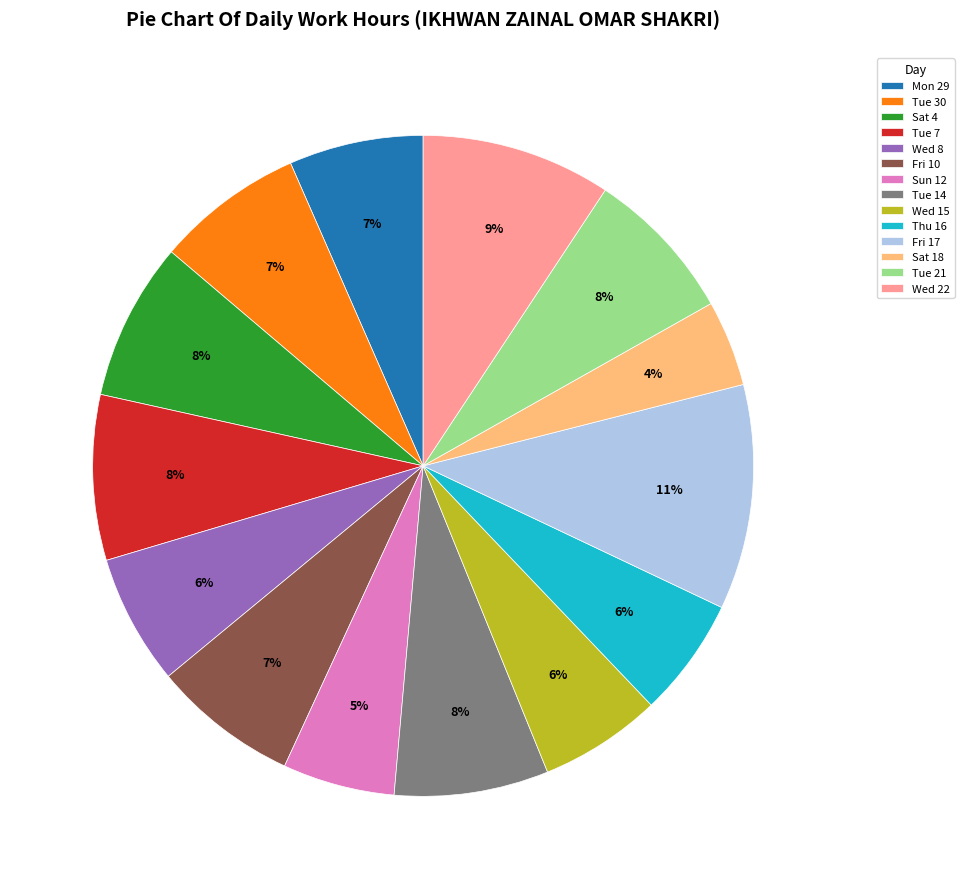

Is there any slice that represents more than half of the pie?

No